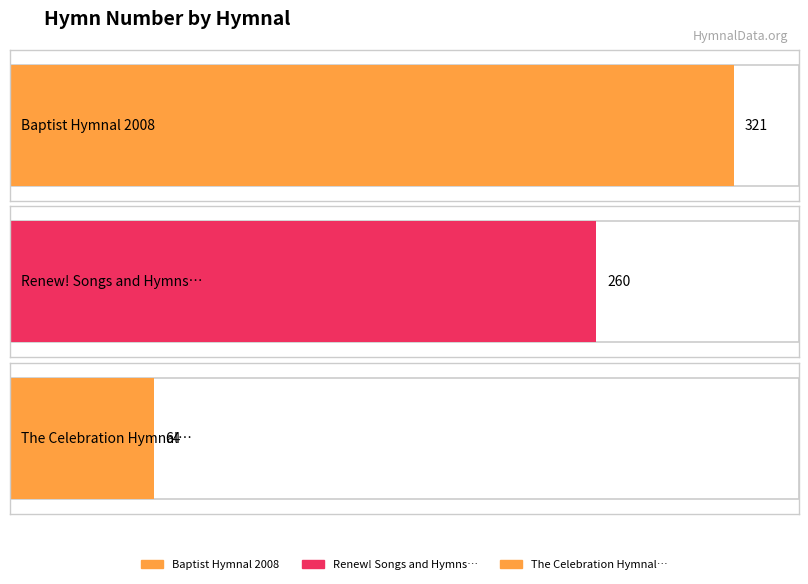

Are the bars grouped side by side (vs. stacked)?

No